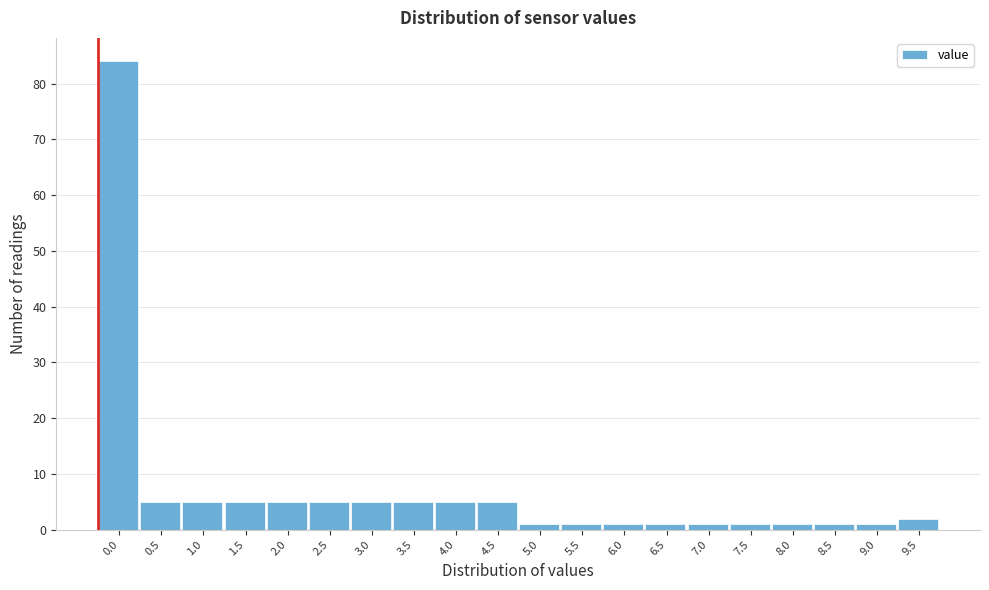

Reading left to right, transcribe all the data shown in this chart.

84	5	5	5	5	5	5	5	5	5	1	1	1	1	1	1	1	1	1	2